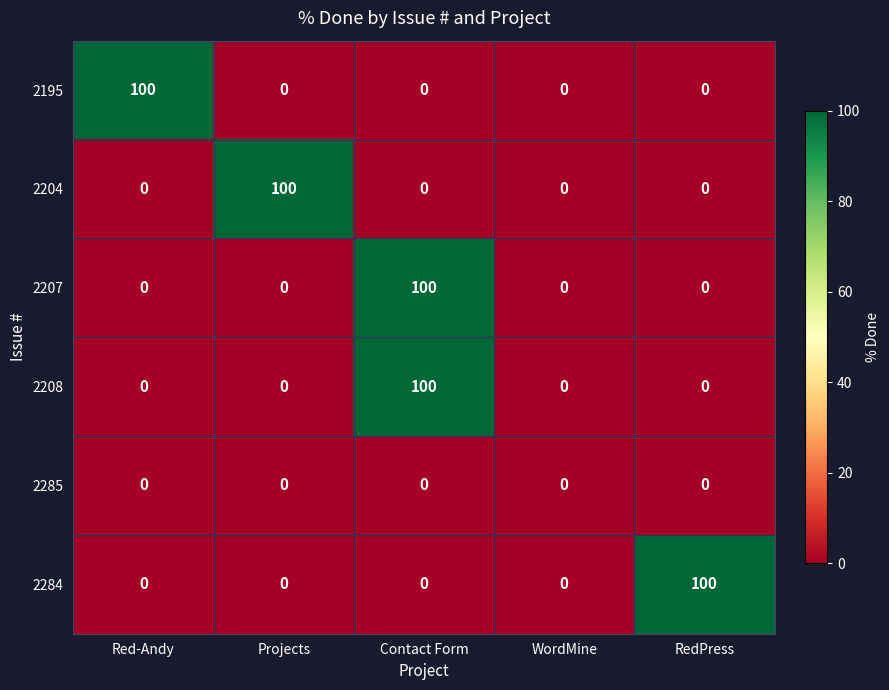

True or false: 2204 has a value of 66 at RedPress.

False